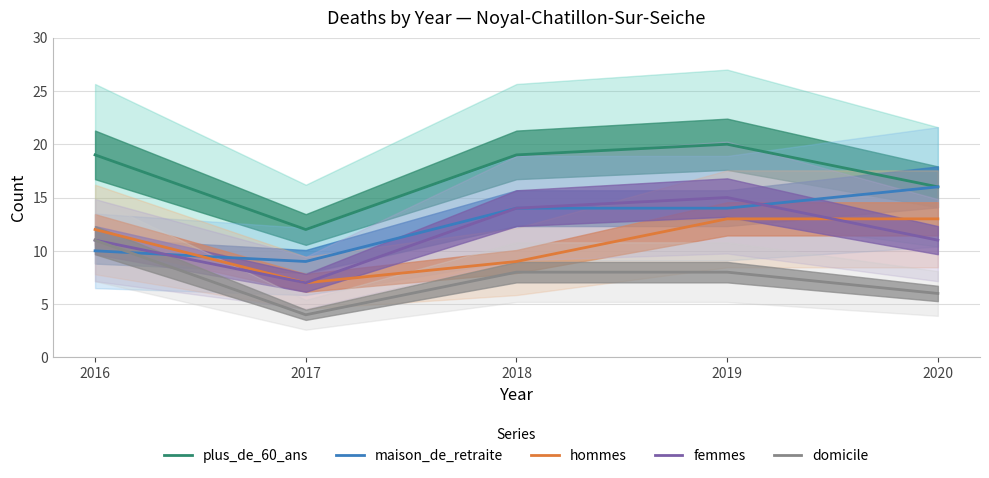

True or false: plus_de_60_ans and domicile intersect in this chart.

False